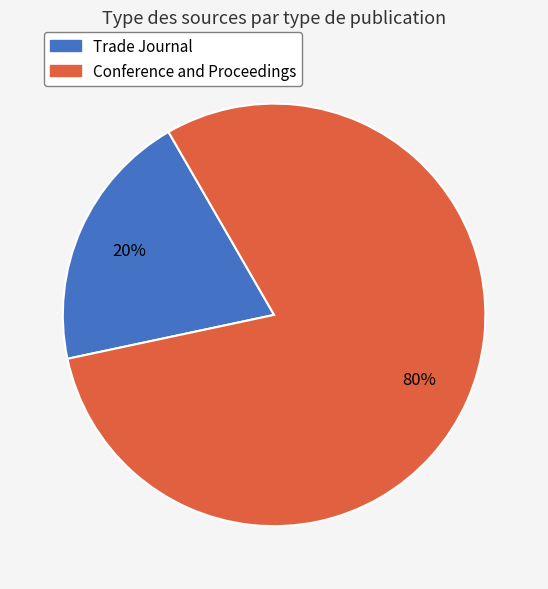

To the nearest percent, what percentage of the pie is Conference and Proceedings?

80%